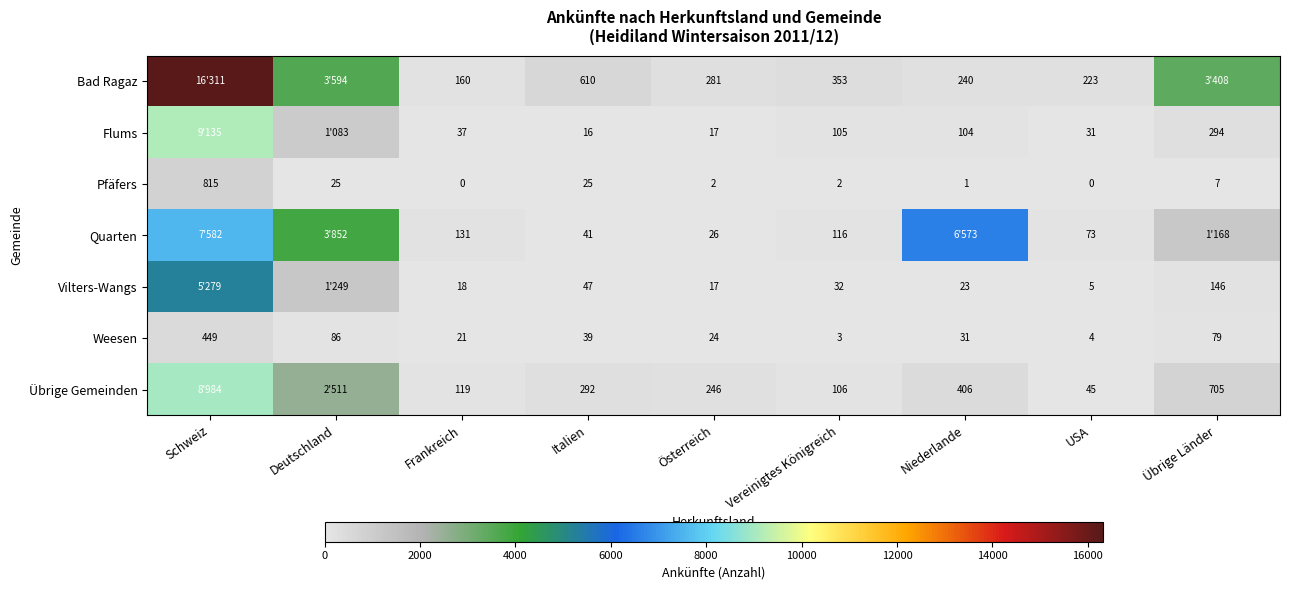

Which series changed the most between Österreich and Vereinigtes Königreich?

Übrige Gemeinden